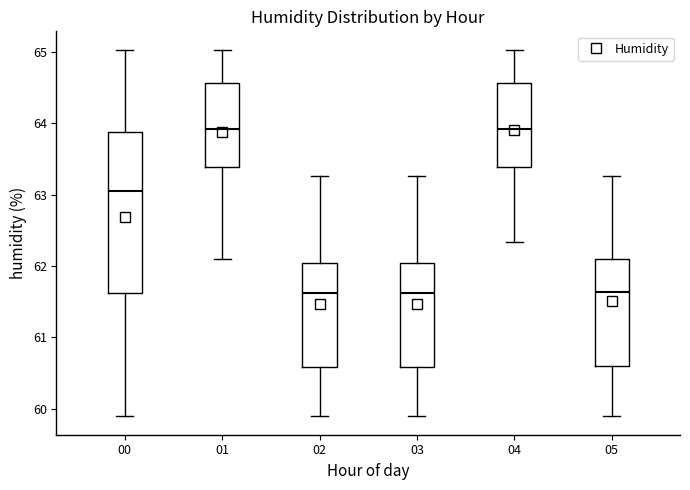

Comparing the boxes themselves (not the whiskers), which one is the tallest?

00